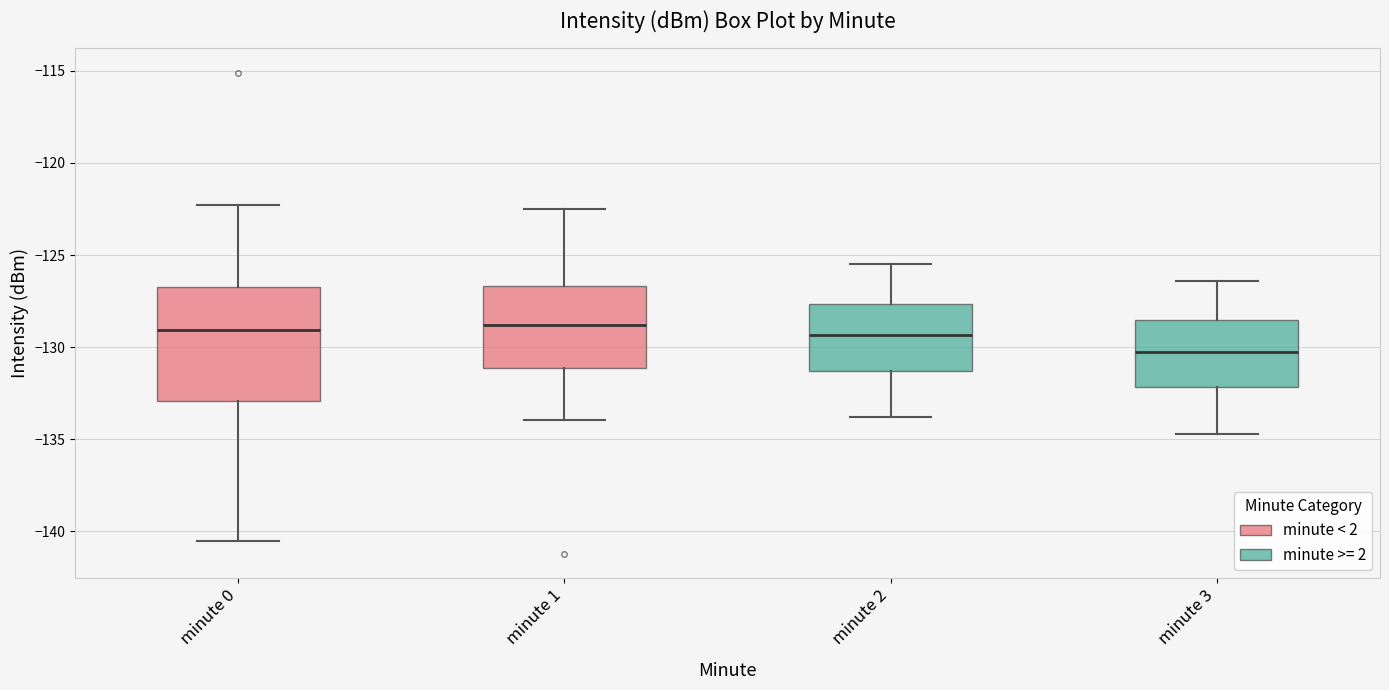

Comparing the boxes themselves (not the whiskers), which one is the tallest?

minute 0